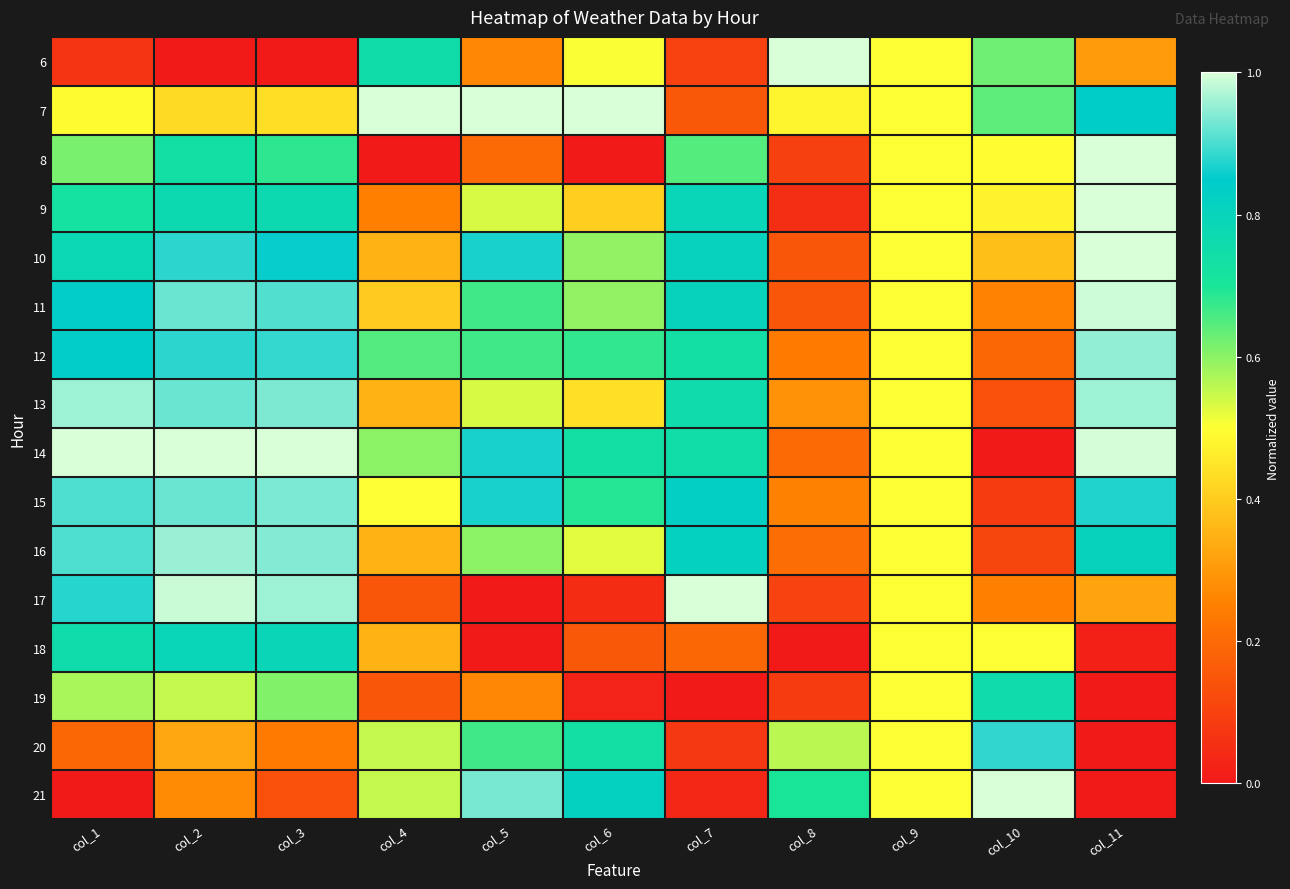

Rank the series at col_4 from highest to lowest value.

7, 6, 12, 14, 20, 21, 15, 11, 10, 13, 16, 18, 9, 17, 19, 8